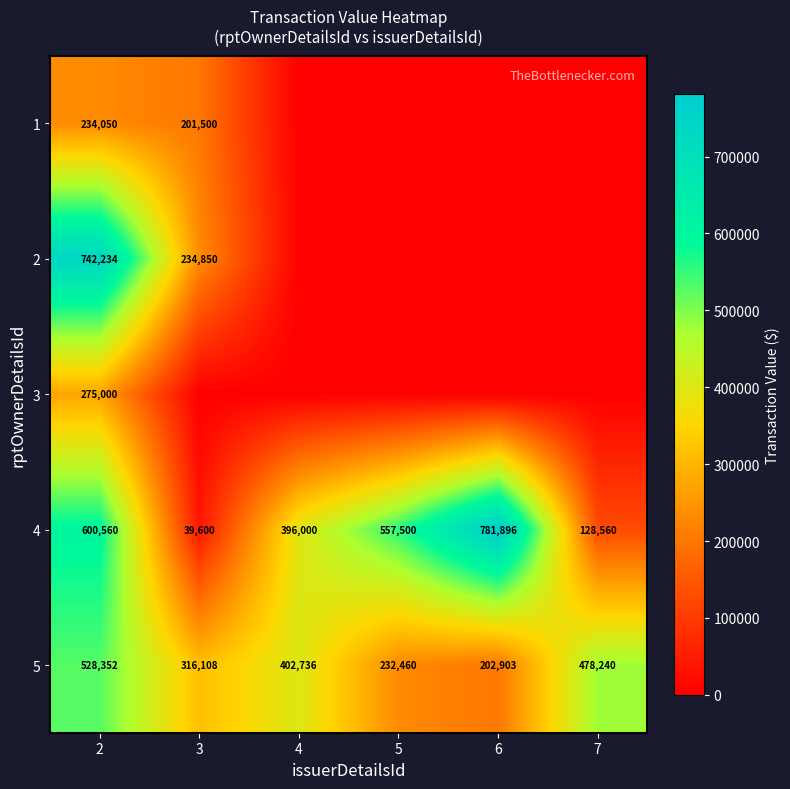

What is the lowest value of the 4 series?

39600